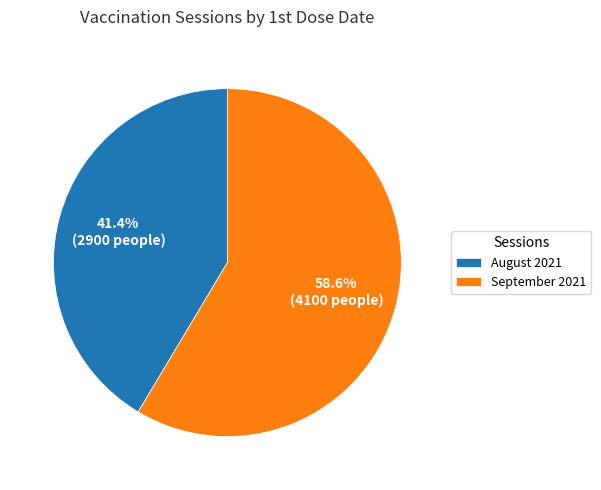

What is the smallest slice in the pie chart?

August 2021